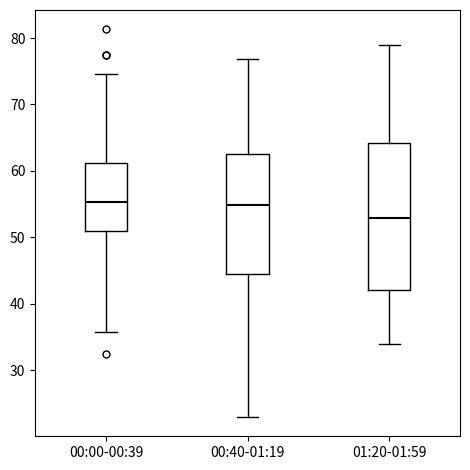

Reading left to right, transcribe this box plot: for each box, give where its median line is, the range the box spans, and where its two whiskers end, as read against the y-axis. The values are not printed on the chart, so give them approximately, as read against the axis.

00:00-00:39: median 55, box 51 to 61, whiskers 36 to 75
00:40-01:19: median 55, box 45 to 63, whiskers 23 to 77
01:20-01:59: median 53, box 42 to 64, whiskers 34 to 79